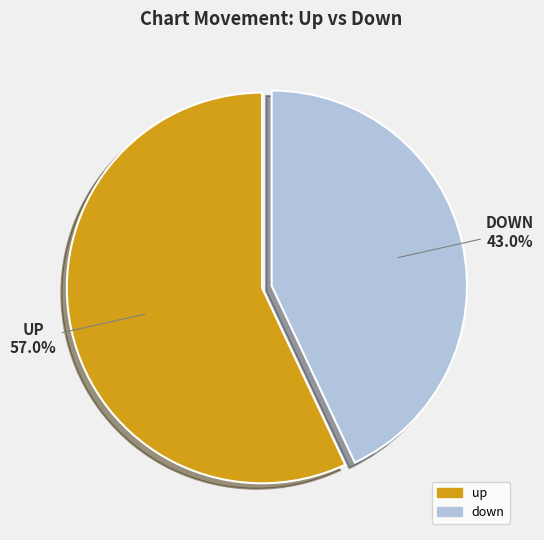

Approximately how many times larger is the value at up compared to down?

1.3